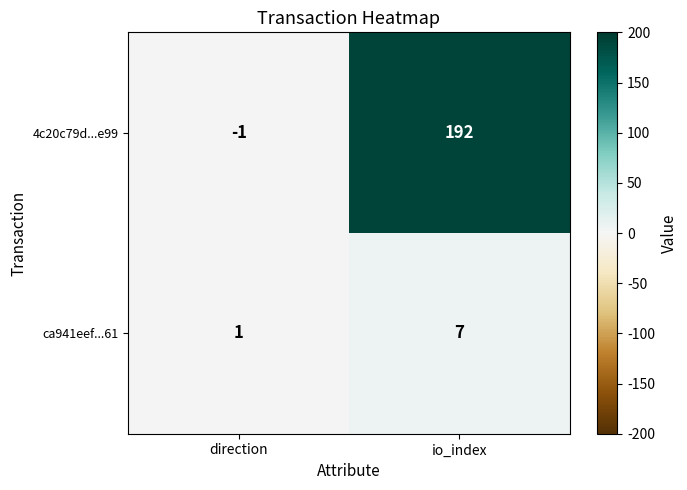

At which category is the sum across all series the highest?

io_index